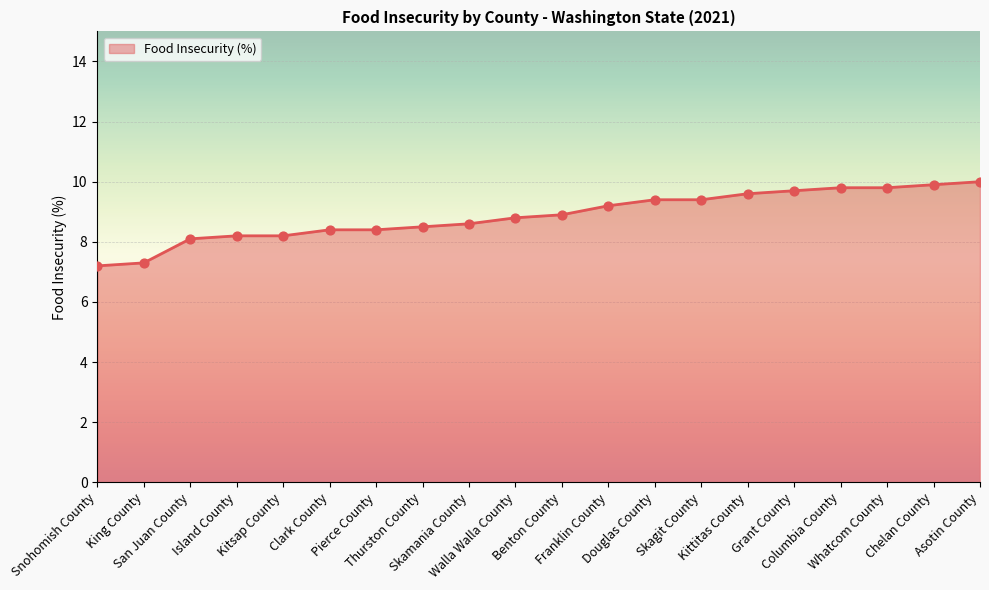

What is the smallest value displayed?

7.2